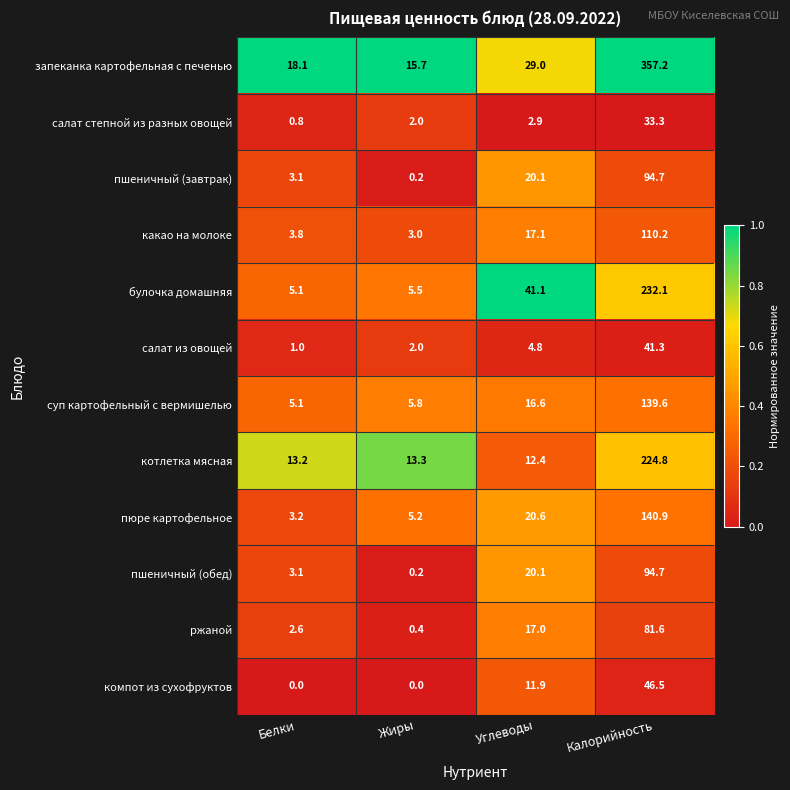

Which series has the widest spread of values?

запеканка картофельная с печенью